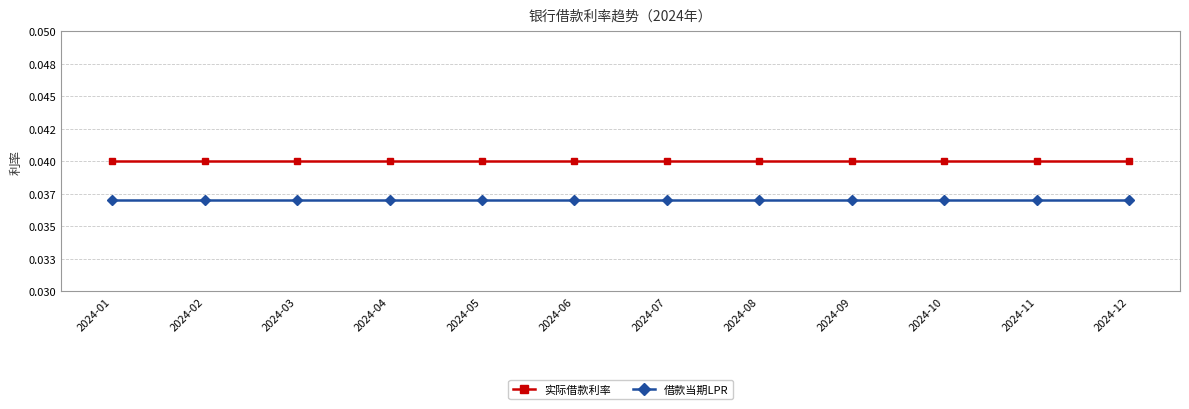

List the series in order of their peak value, lowest first.

借款当期LPR, 实际借款利率